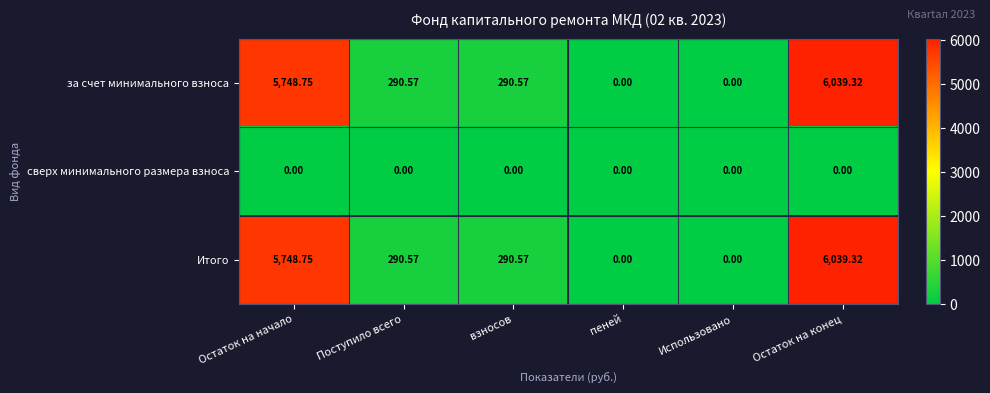

What is the spread (max minus min) of values at Остаток на конец?

6039.3